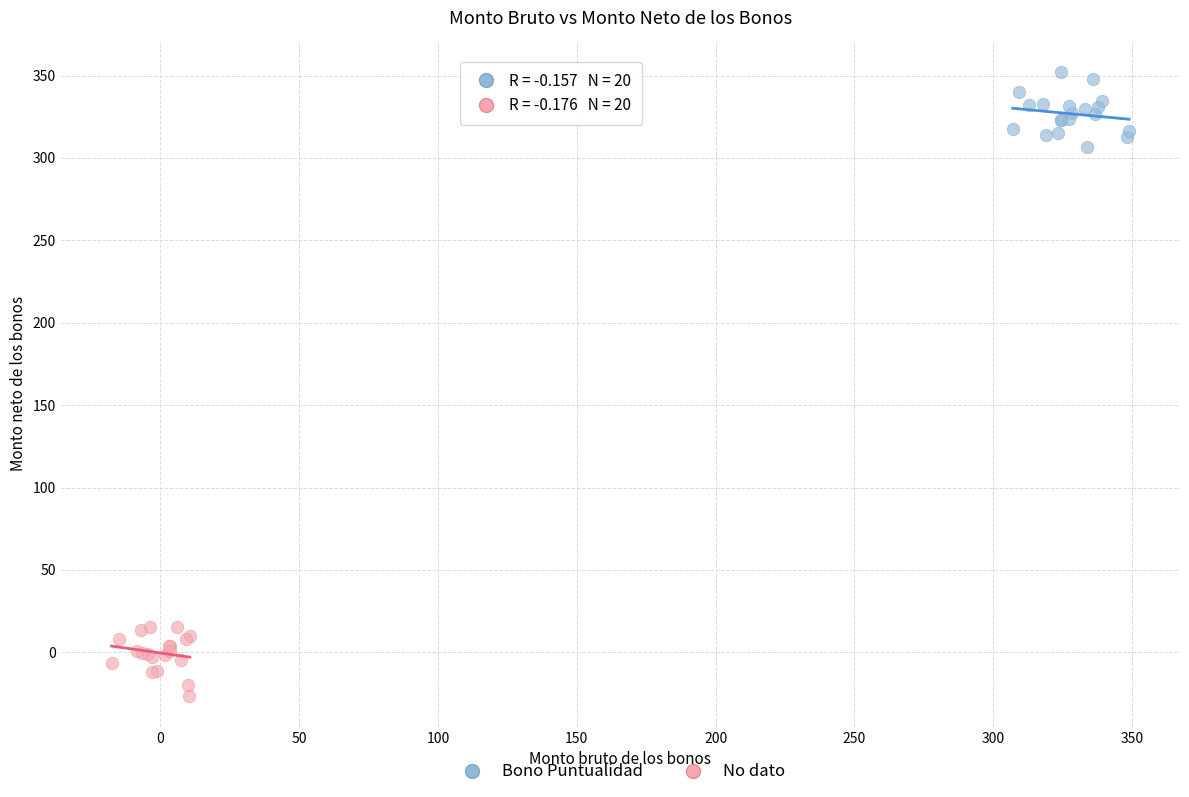

Which series reaches the minimum Y coordinate?

No dato